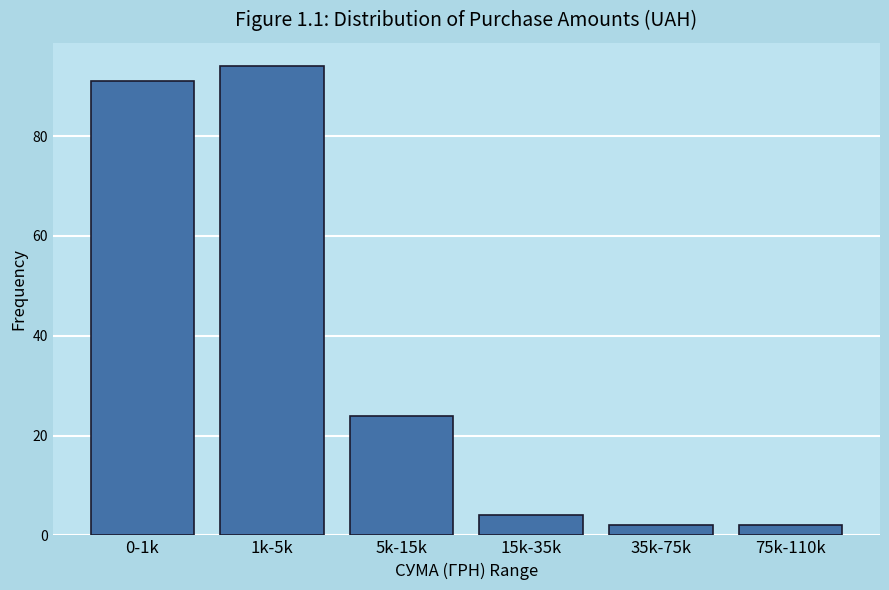

Reading right to left, transcribe all the data shown in this chart.

75k-110k=2	35k-75k=2	15k-35k=4	5k-15k=24	1k-5k=94	0-1k=91